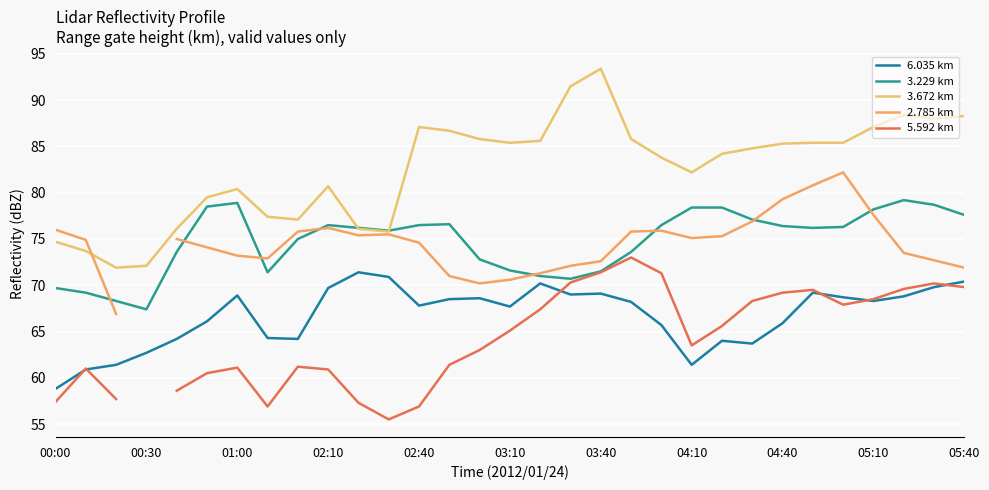

True or false: 5.592 km has a value of 55.5 at 11.

True